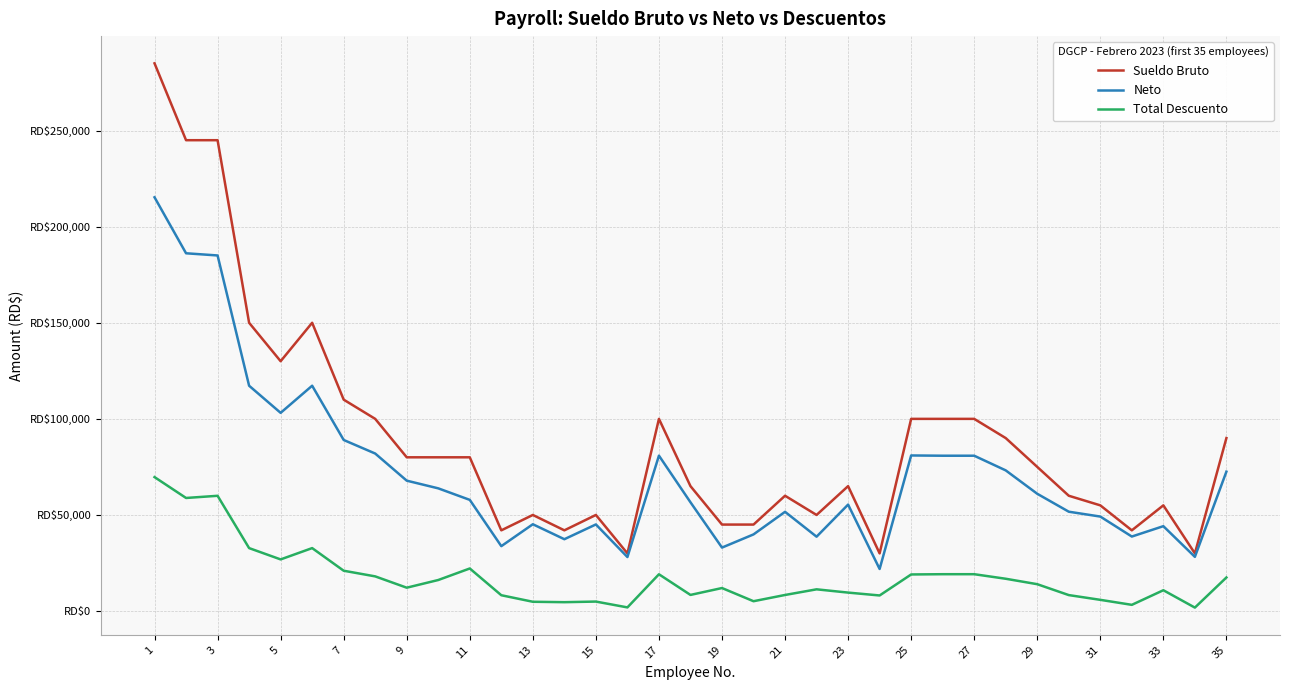

What are all the series names shown in the legend?

Sueldo Bruto, Neto, Total Descuento